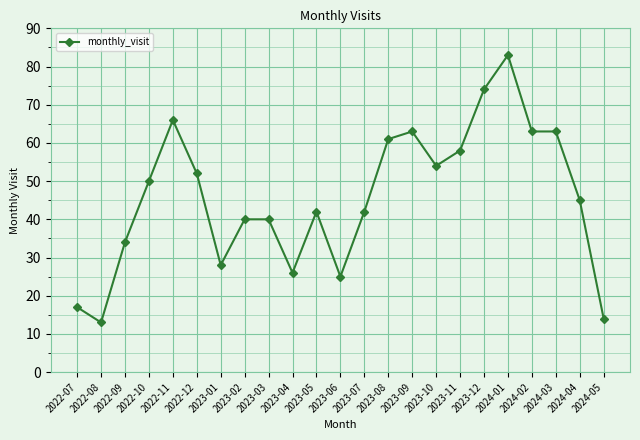

The chart shows a value of 19 at 2023-02. True or false?

False